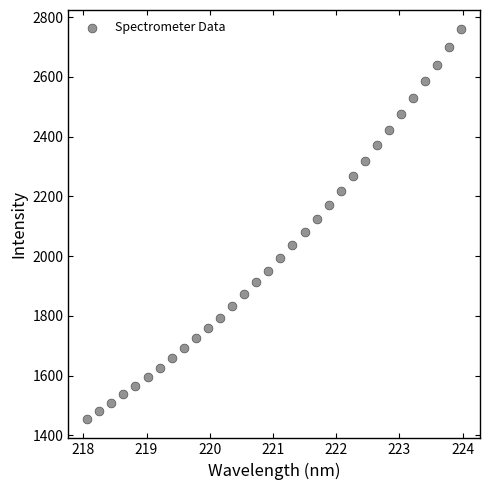

What is the range of X values (max minus min)?

5.9